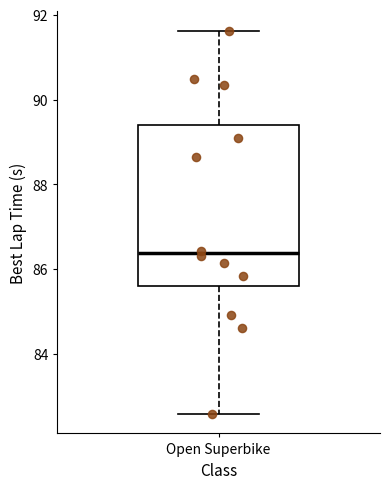

Read this box plot against the y-axis: the position of the median line, the range covered by the box, and the ends of both whiskers. The values are not printed on the chart, so give them approximately, as read against the axis.

median 86.4, box 85.6 to 89.4, whiskers 82.6 to 91.6